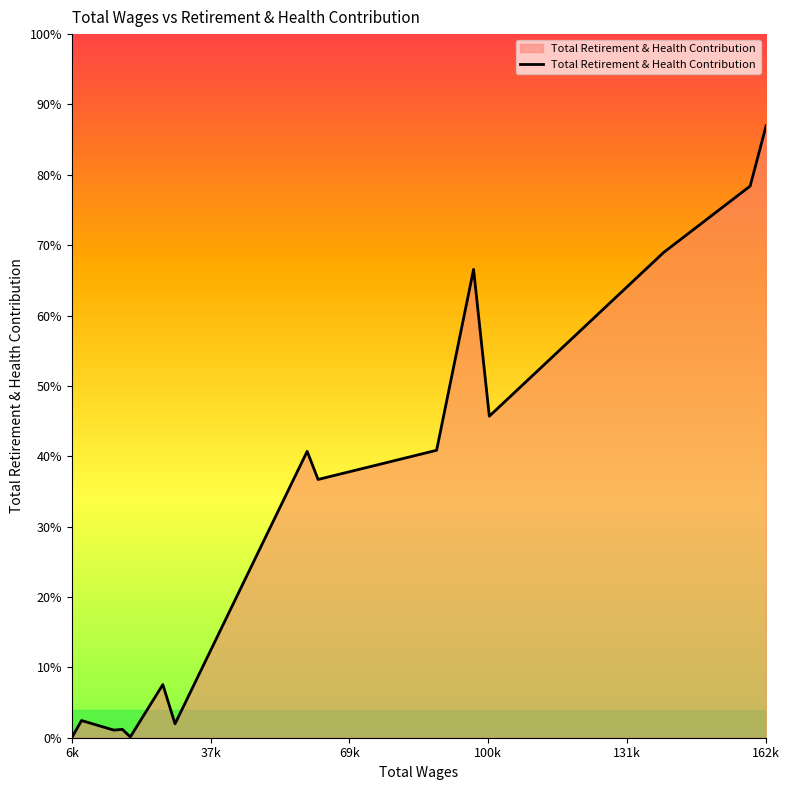

Which label corresponds to the smallest value in the chart?

6k